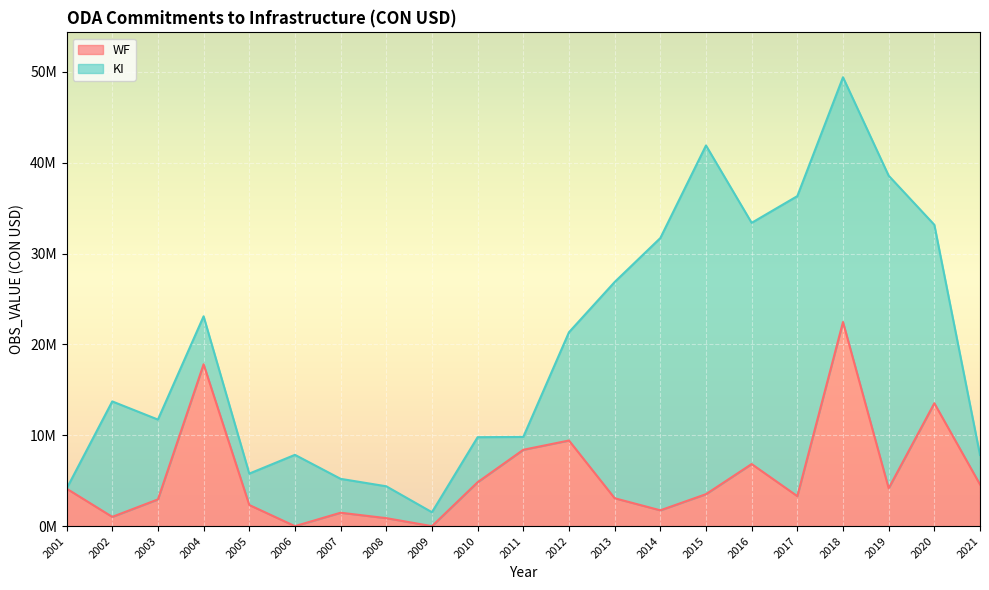

What is the difference between the second highest and minimum values?

17813770